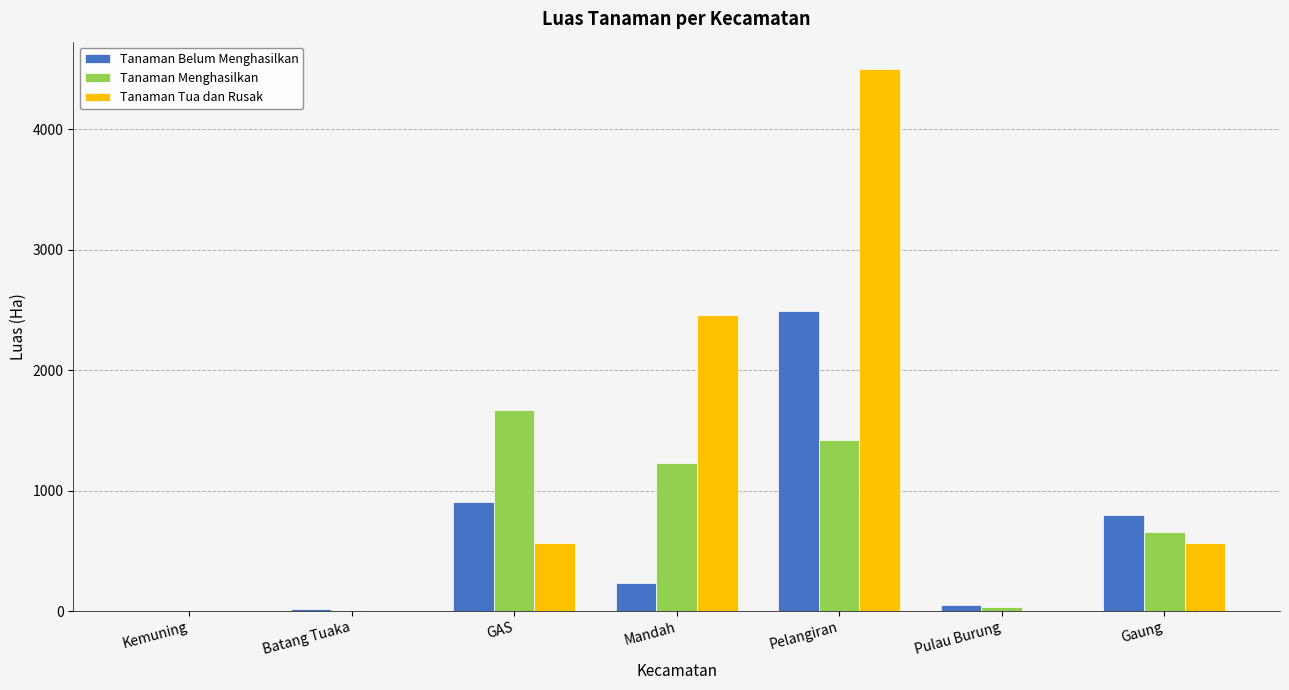

True or false: Tanaman Tua dan Rusak has a value of 2 at Pulau Burung.

True